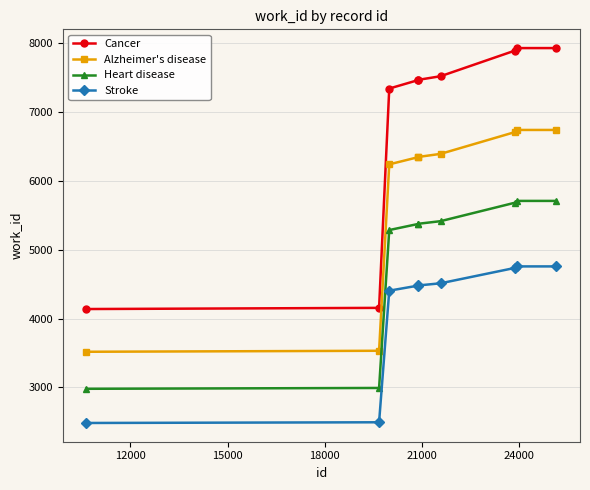

Which series has the largest total across all categories?

Cancer